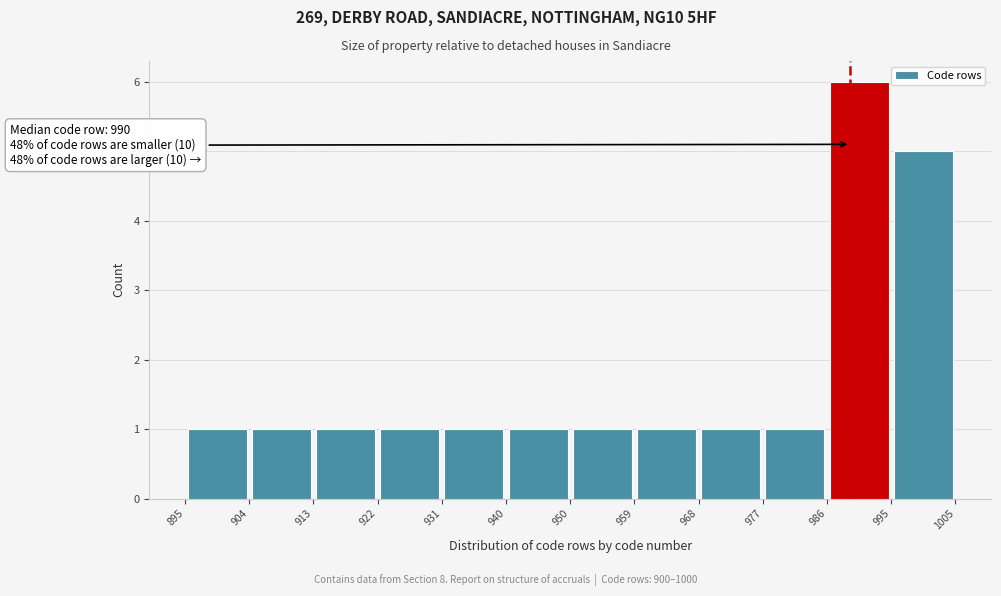

Which range on the x-axis has the tallest bar?

986 to 995